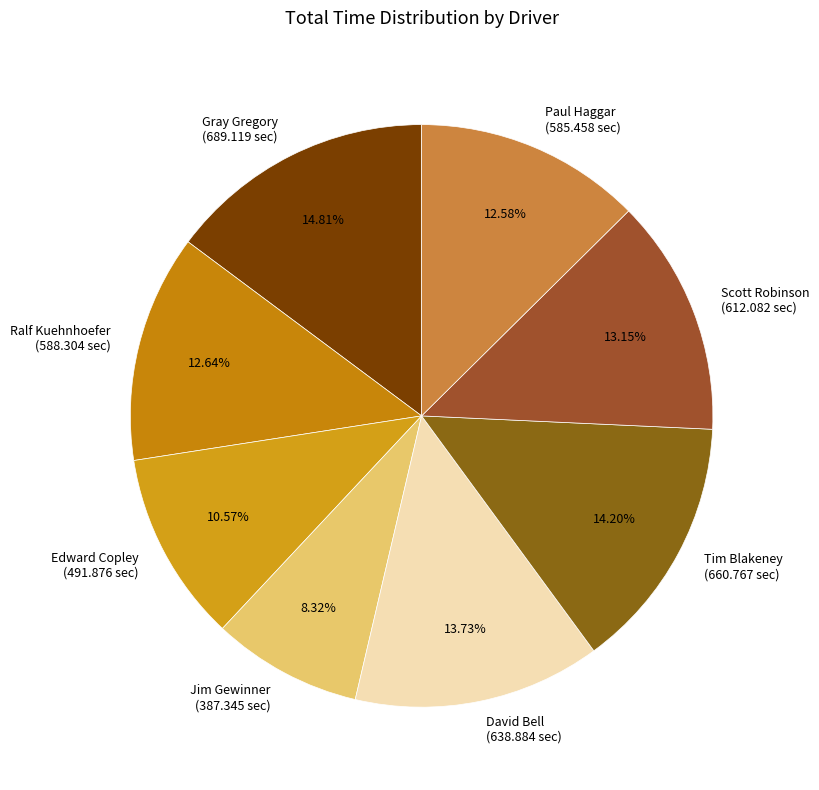

How many segments does this pie chart have?

8